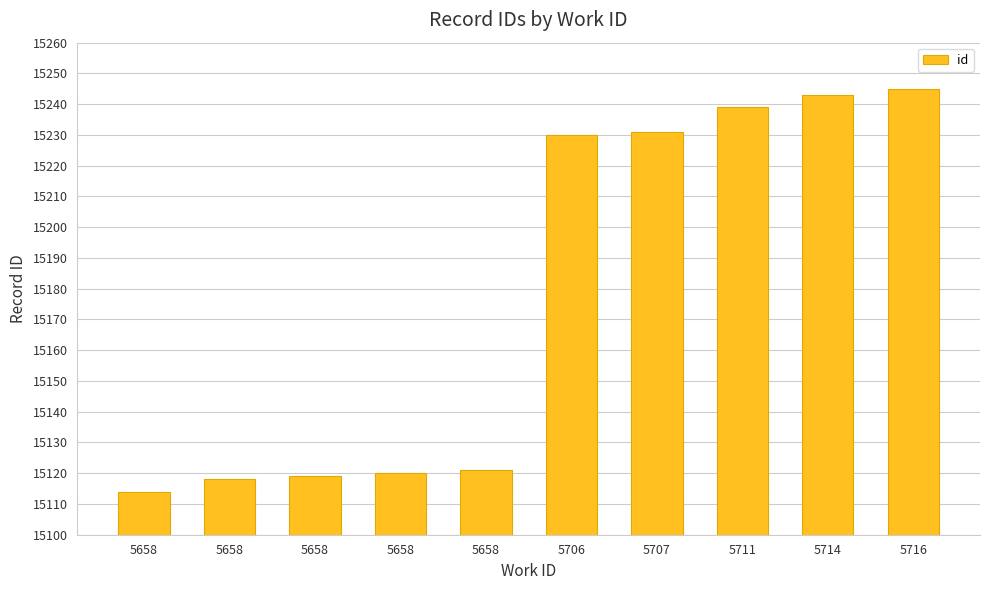

Reading right to left, list all the values displayed in this chart.

5716=15245	5714=15243	5711=15239	5707=15231	5706=15230	5658=15121	5658=15120	5658=15119	5658=15118	5658=15114